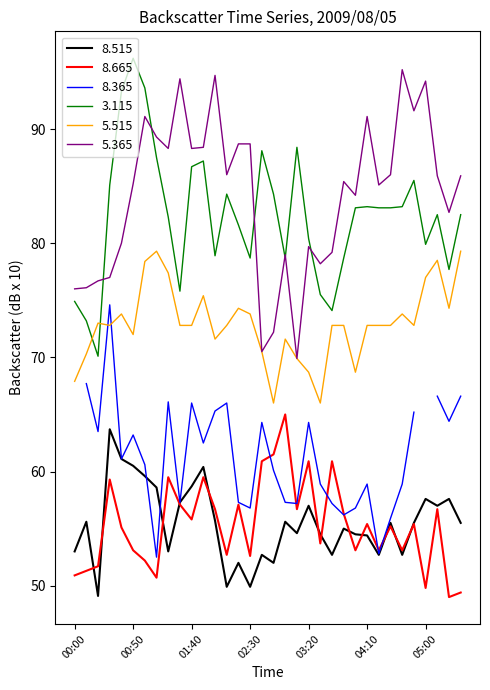

Where is the first local minimum for 8.665?

01:10